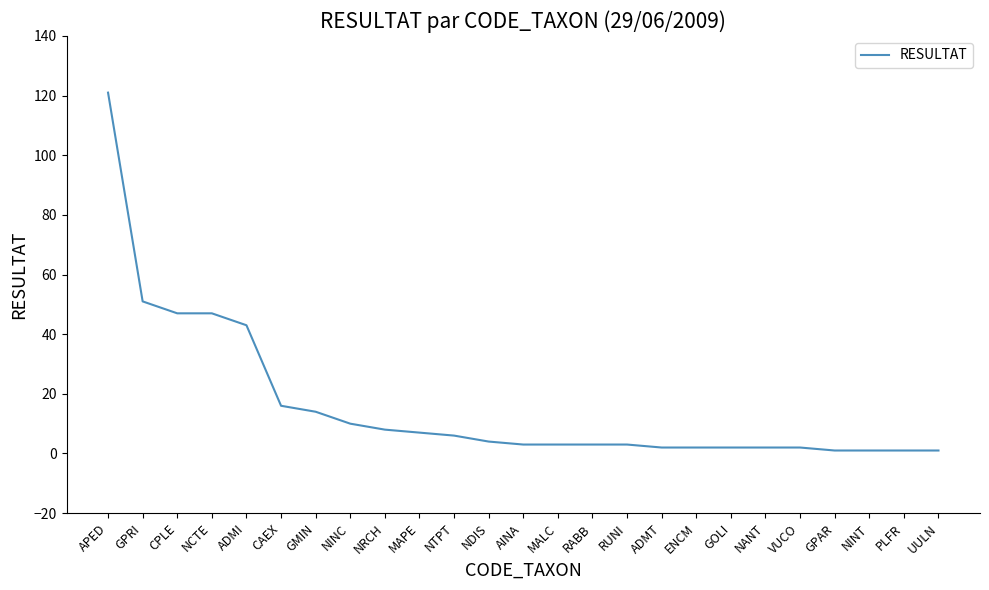

Reading left to right, list all the values displayed in this chart.

APED=121	GPRI=51	CPLE=47	NCTE=47	ADMI=43	CAEX=16	GMIN=14	NINC=10	NRCH=8	MAPE=7	NTPT=6	NDIS=4	AINA=3	MALC=3	RABB=3	RUNI=3	ADMT=2	ENCM=2	GOLI=2	NANT=2	VUCO=2	GPAR=1	NINT=1	PLFR=1	UULN=1